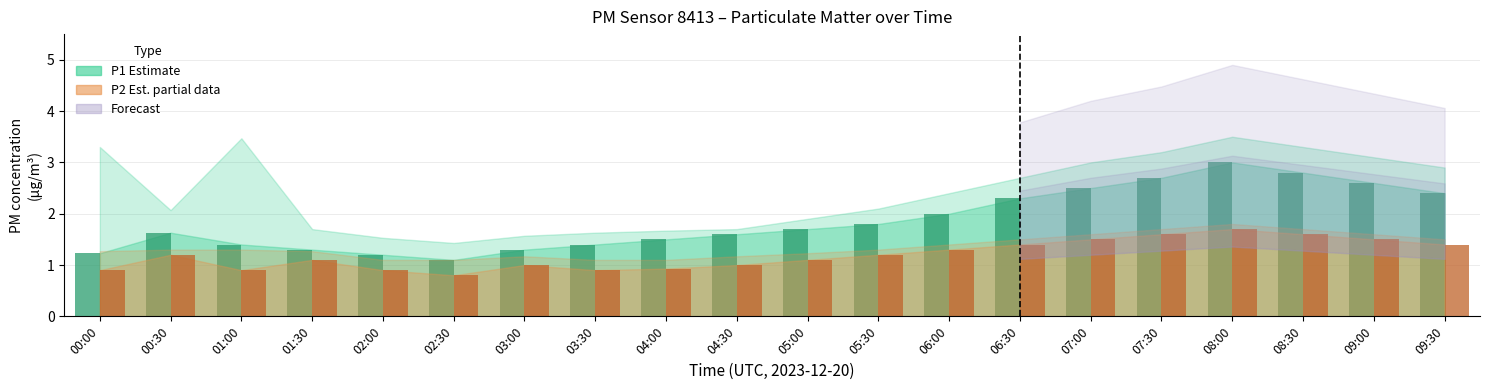

Is the value of P1 at 05:00 greater than the value of P2 at 05:00?

Yes